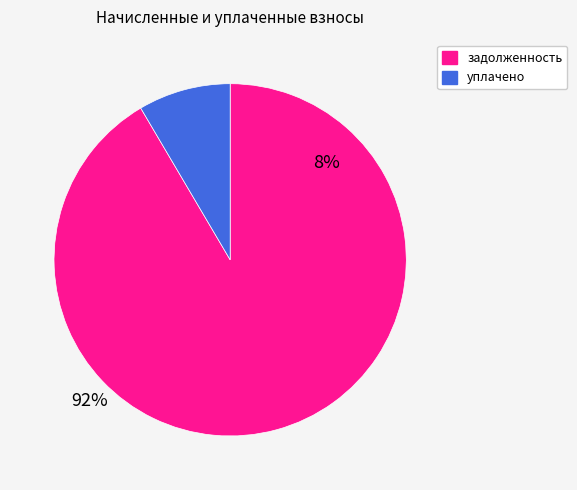

Which slice represents more than half of the pie?

задолженность